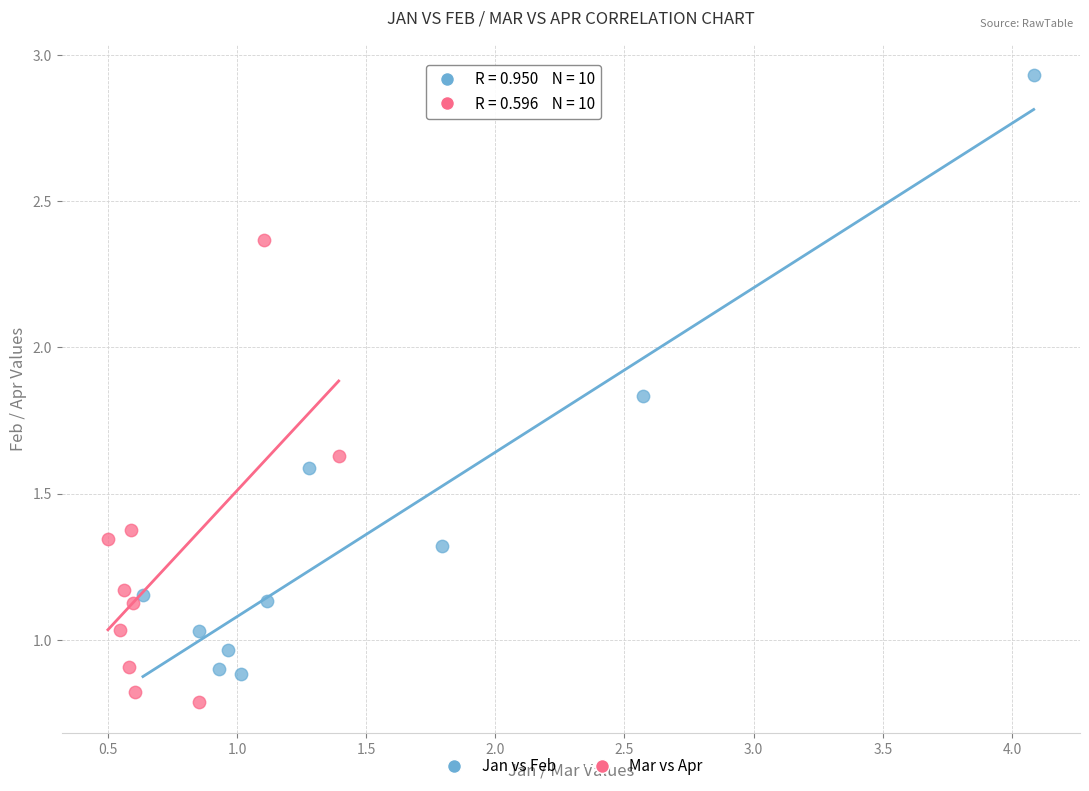

Which series reaches the maximum Y coordinate?

Jan vs Feb